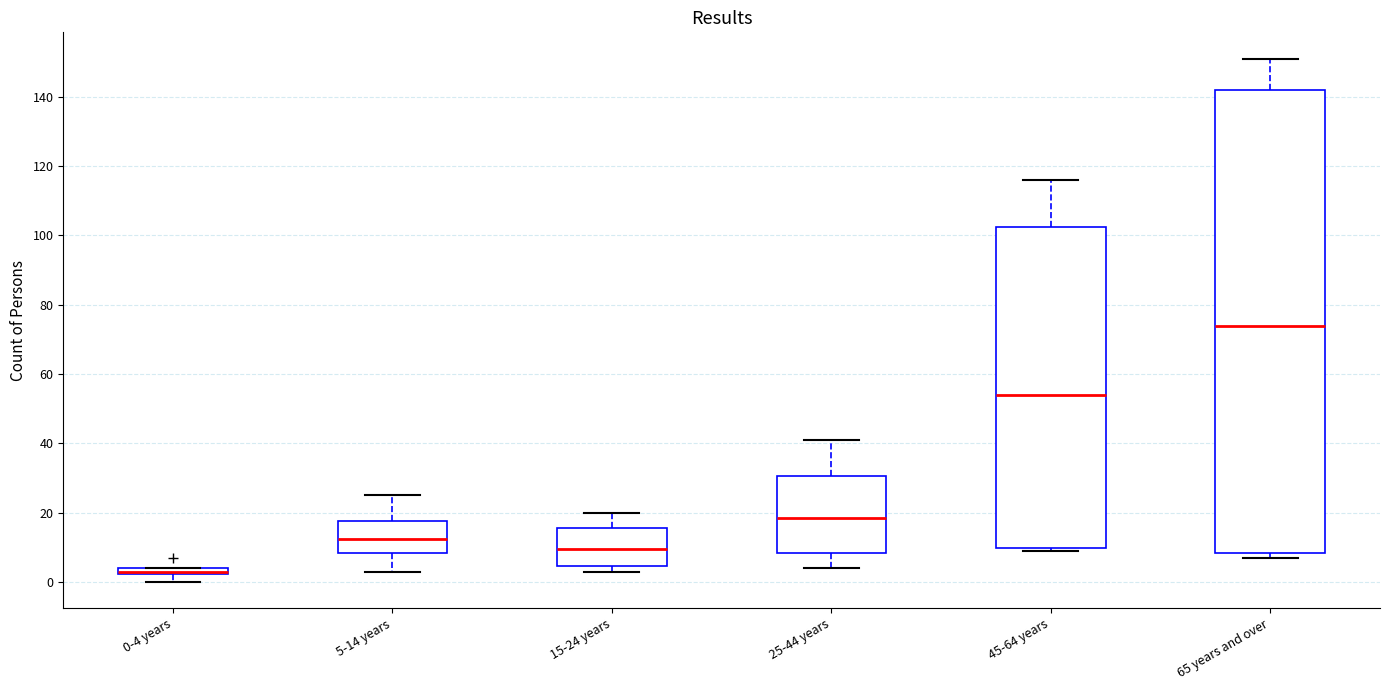

Which box is the tallest, from its lower edge to its upper edge?

65 years and over